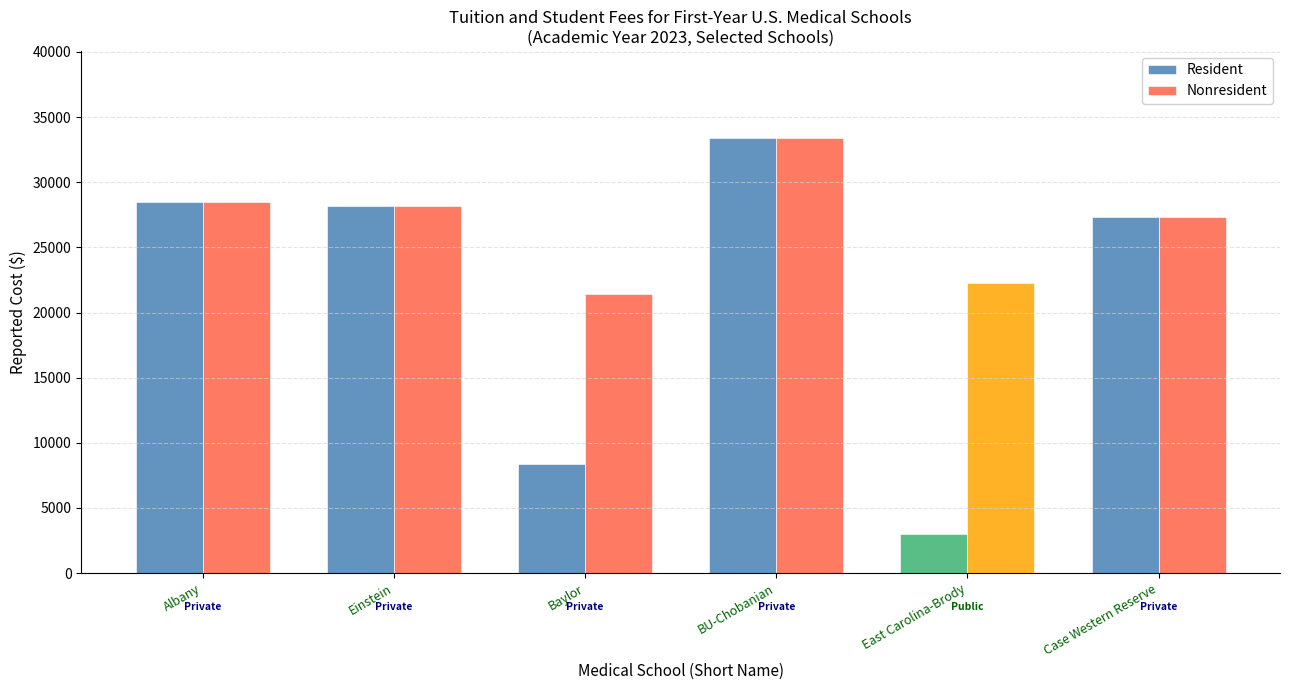

At which category is the sum across all series the highest?

BU-Chobanian